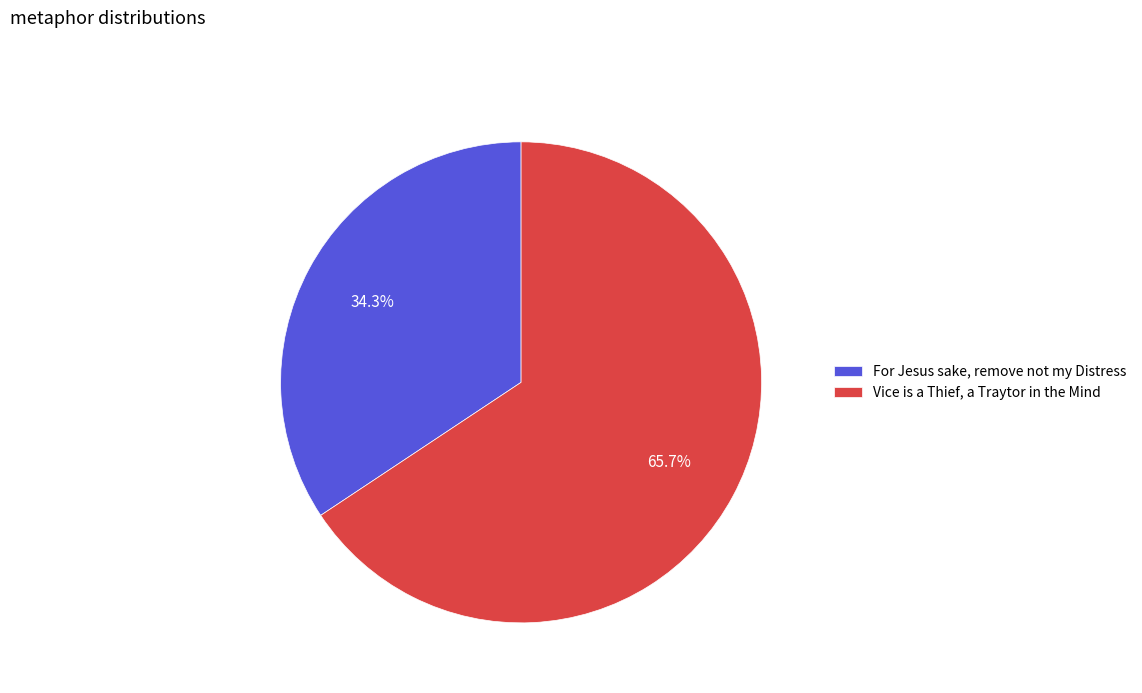

Which has a higher value, For Jesus sake, remove not my Distress or Vice is a Thief, a Traytor in the Mind?

Vice is a Thief, a Traytor in the Mind